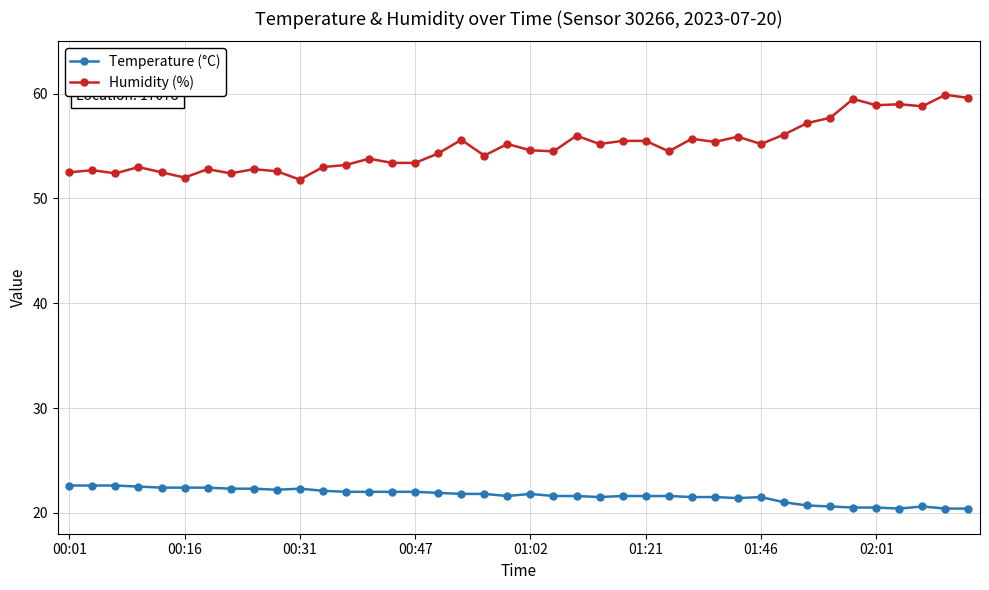

What is the smallest value displayed?

20.4